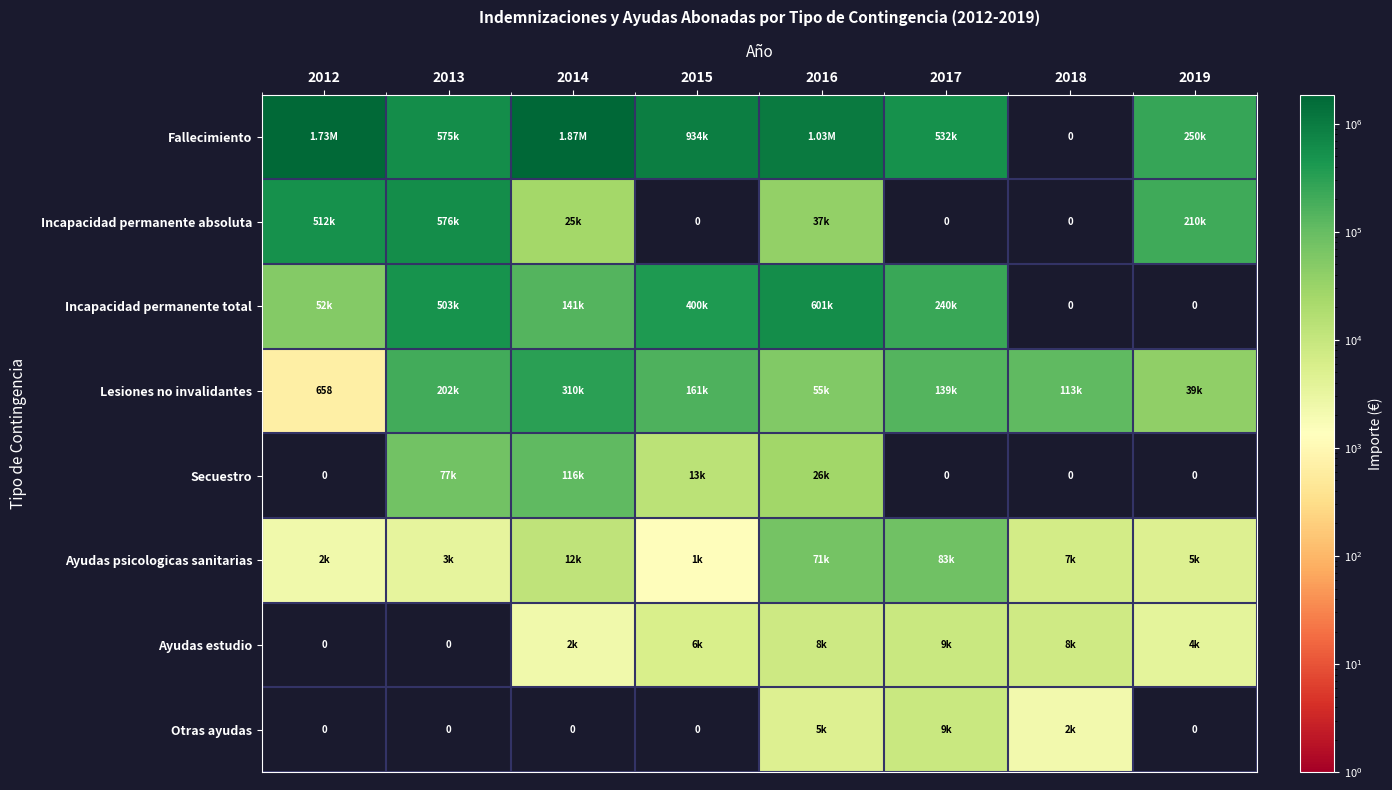

Rank the categories by Ayudas psicologicas sanitarias value from lowest to highest.

2015, 2012, 2013, 2019, 2018, 2014, 2016, 2017